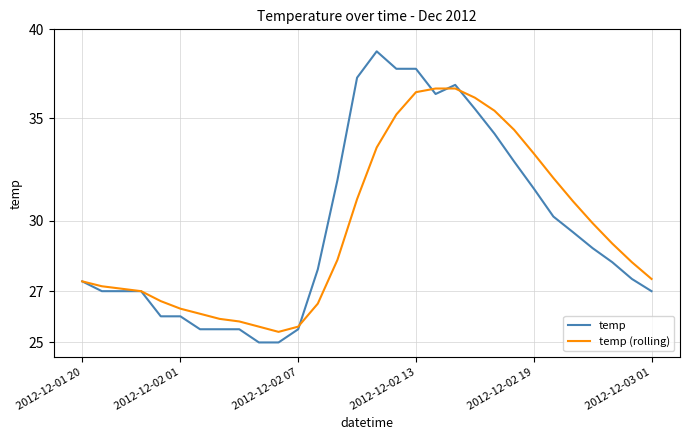

What is the total value across all series at 6?

51.6